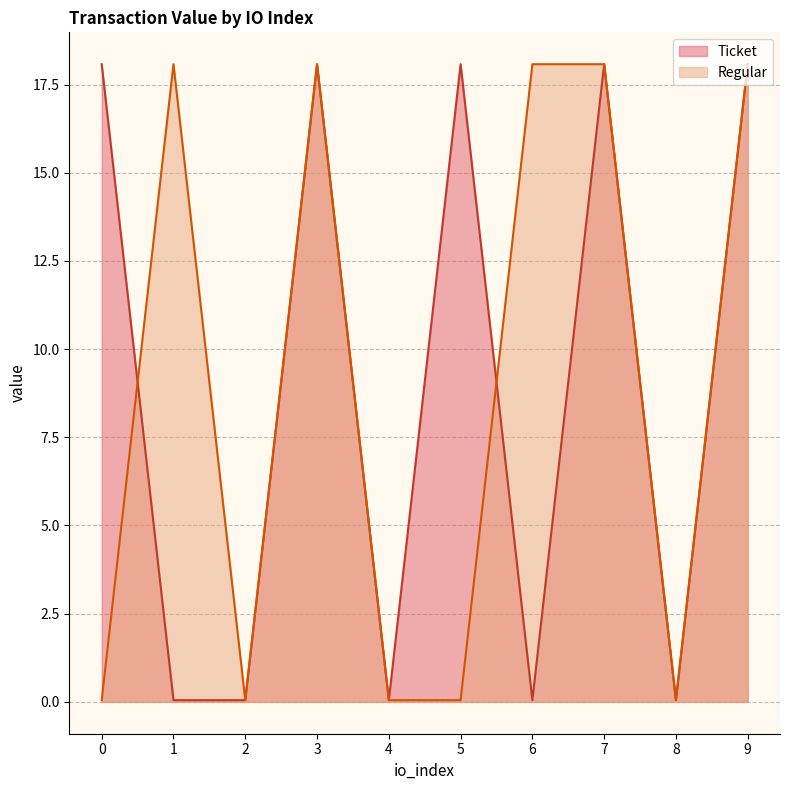

Does the chart display data point markers on the line(s)?

No